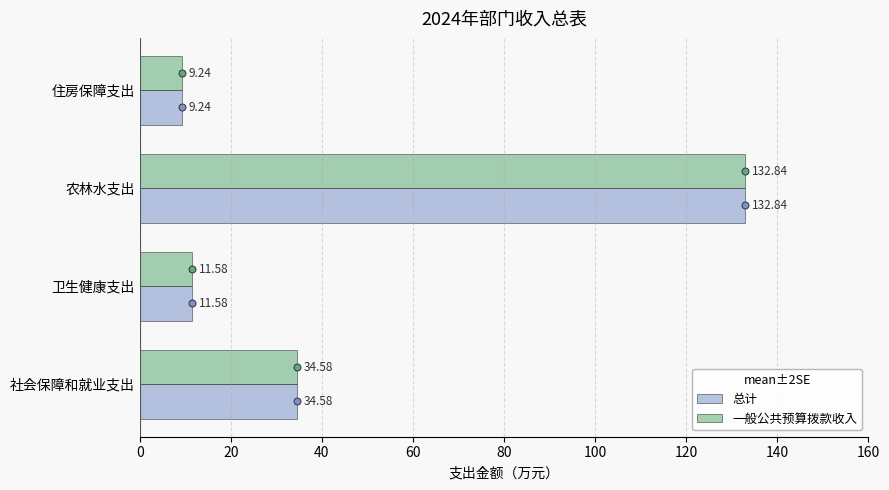

Which label corresponds to the largest value in the chart?

农林水支出